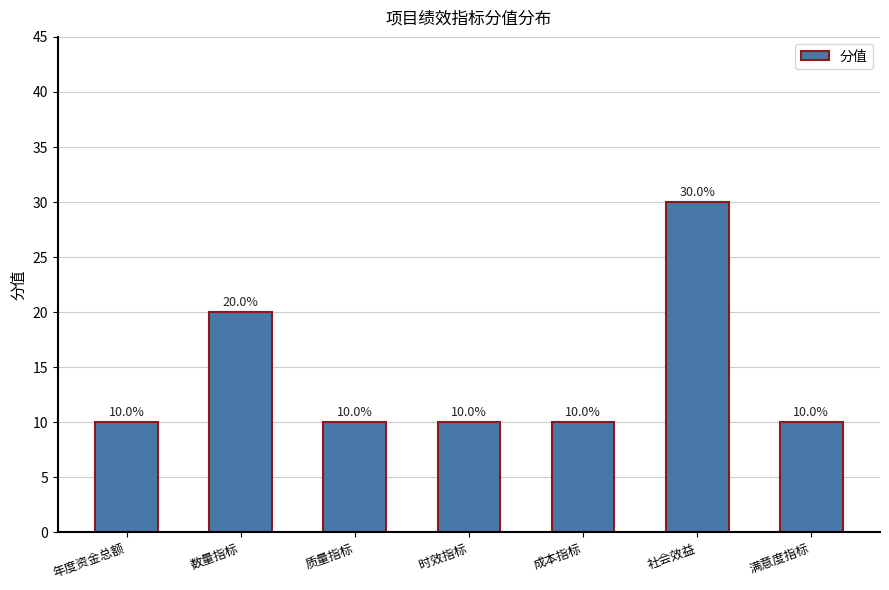

What value does the data have at 质量指标, to the nearest 5?

10